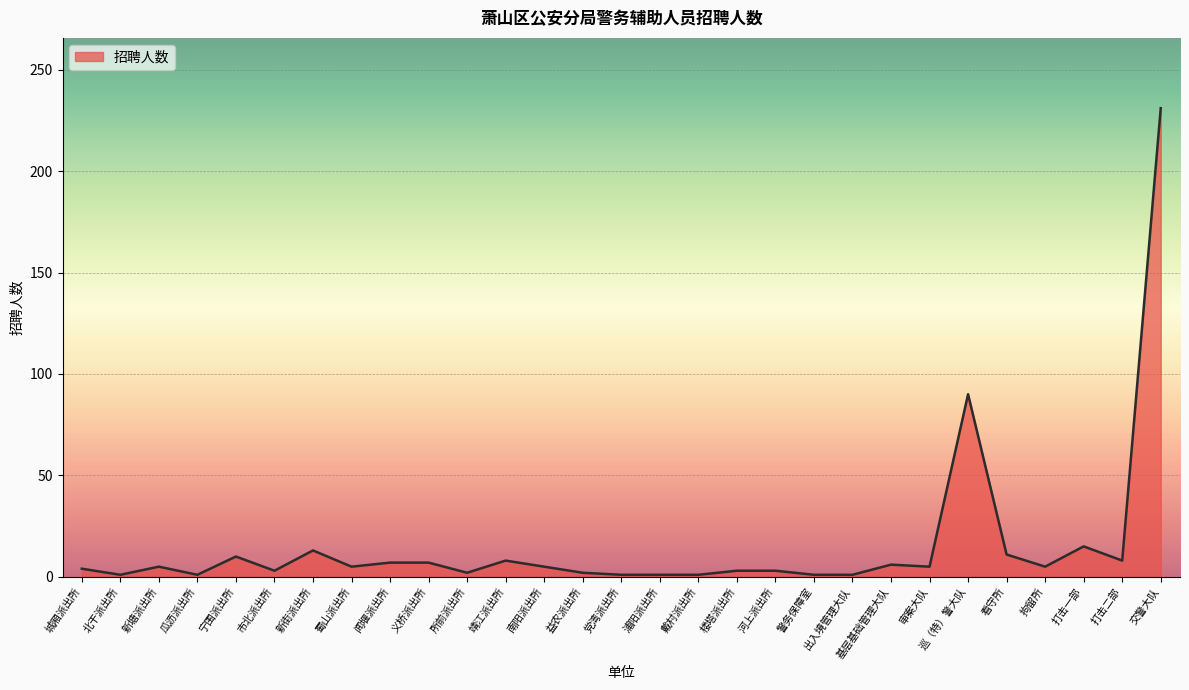

How many categories are shown in the chart?

29